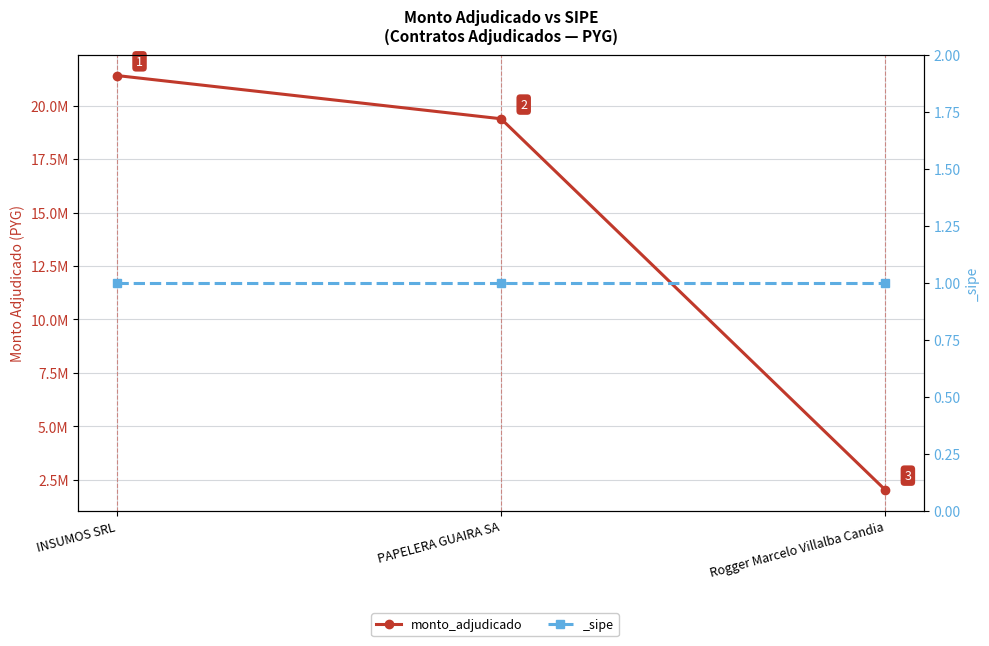

At which category does the chart reach its minimum across all series?

Rogger Marcelo Villalba Candia